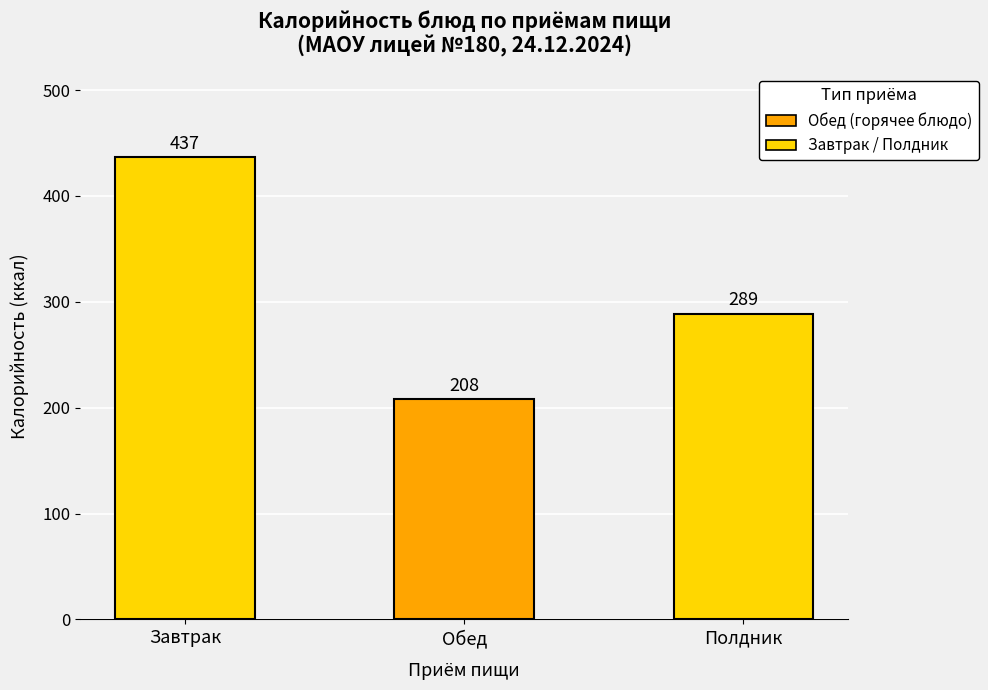

What position from the left is Обед?

2